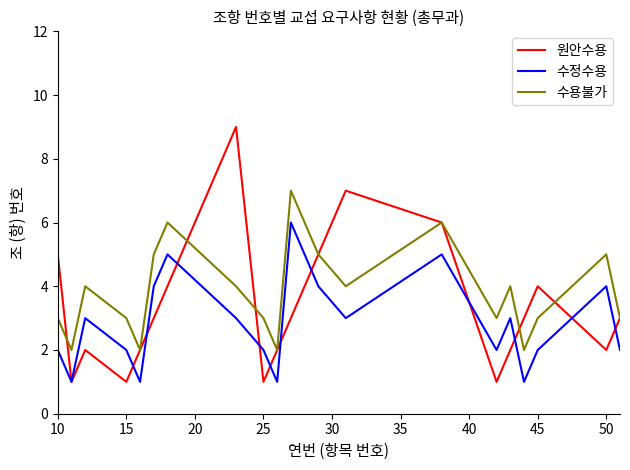

Which series has the widest spread of values?

원안수용